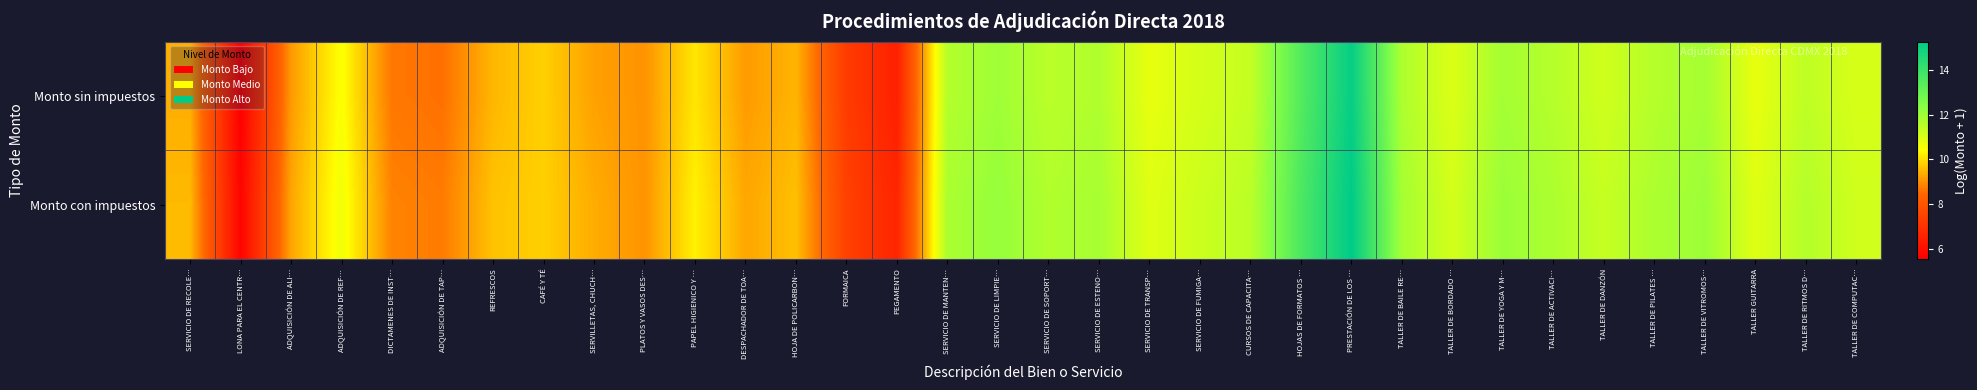

What is the maximum value shown in the chart?

15.3